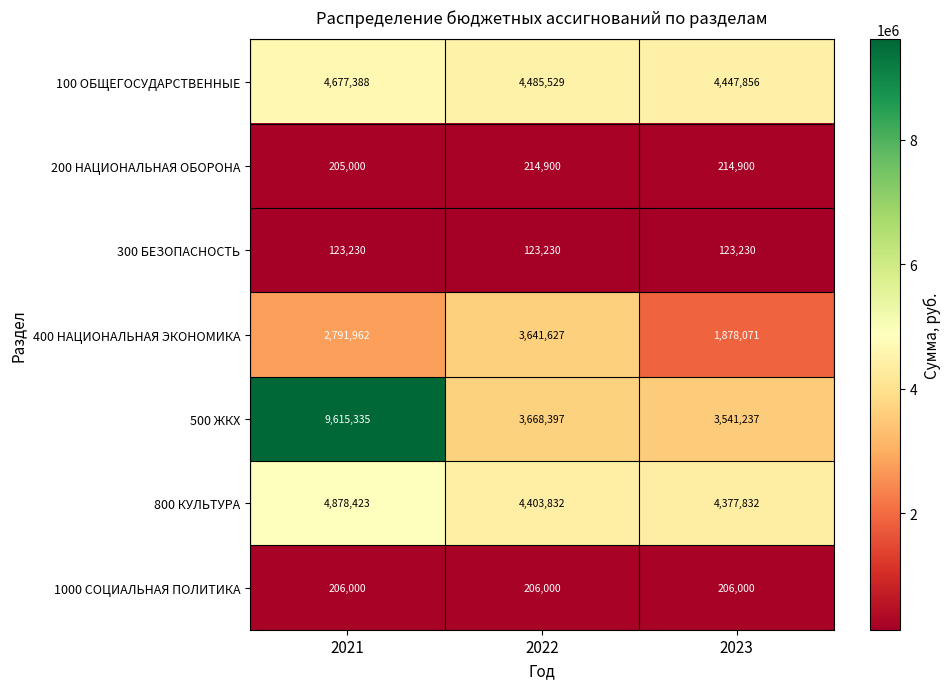

List the series in order of their peak value, lowest first.

300 БЕЗОПАСНОСТЬ, 1000 СОЦИАЛЬНАЯ ПОЛИТИКА, 200 НАЦИОНАЛЬНАЯ ОБОРОНА, 400 НАЦИОНАЛЬНАЯ ЭКОНОМИКА, 100 ОБЩЕГОСУДАРСТВЕННЫЕ, 800 КУЛЬТУРА, 500 ЖКХ